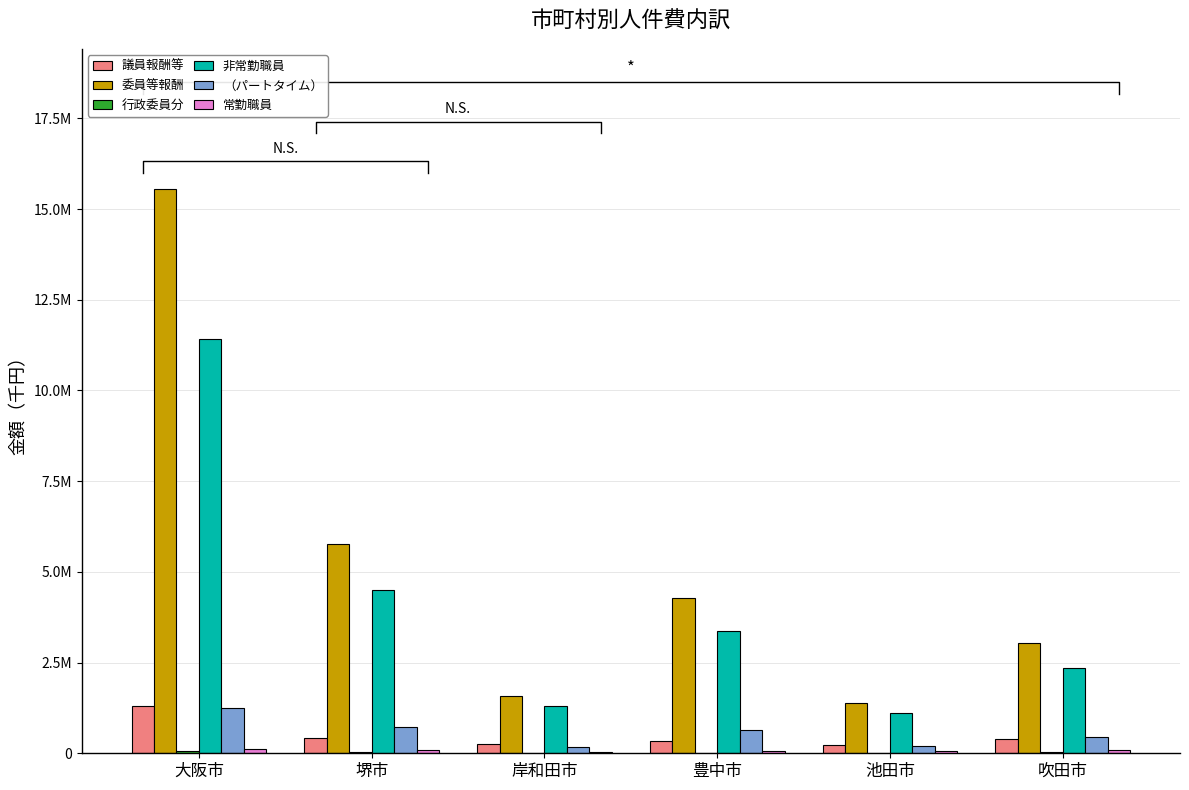

The 委員等報酬 series shows 2286228 at 豊中市. True or false?

False